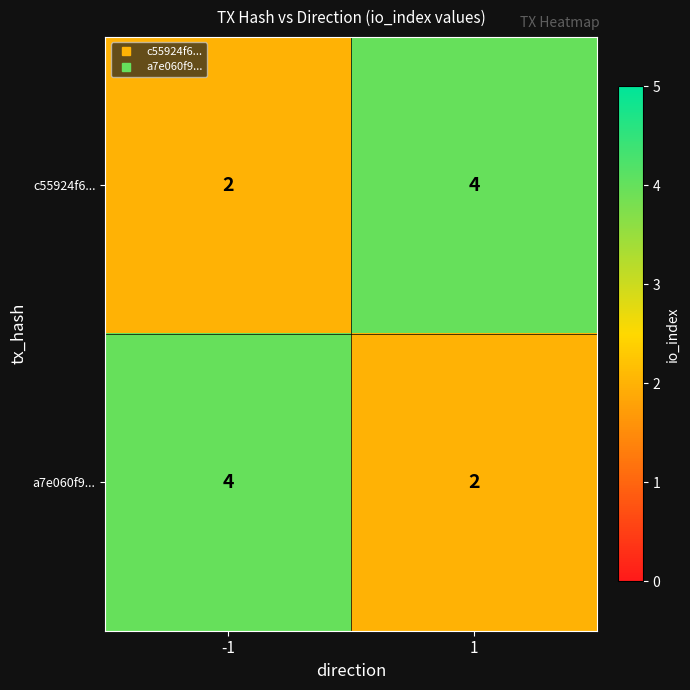

Is the value of c55924f6... at 1 greater than the value of a7e060f9... at 1?

Yes